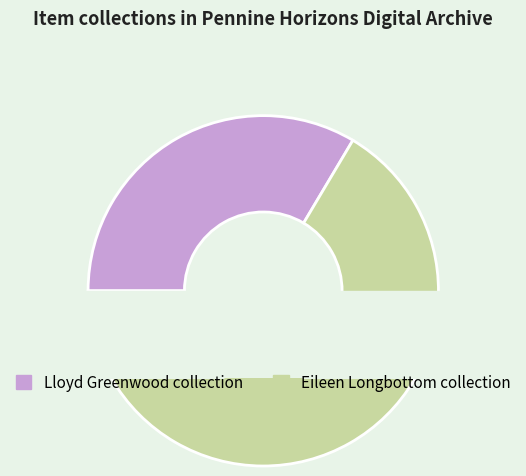

Which has a higher value, Lloyd Greenwood collection or Eileen Longbottom collection?

Eileen Longbottom collection